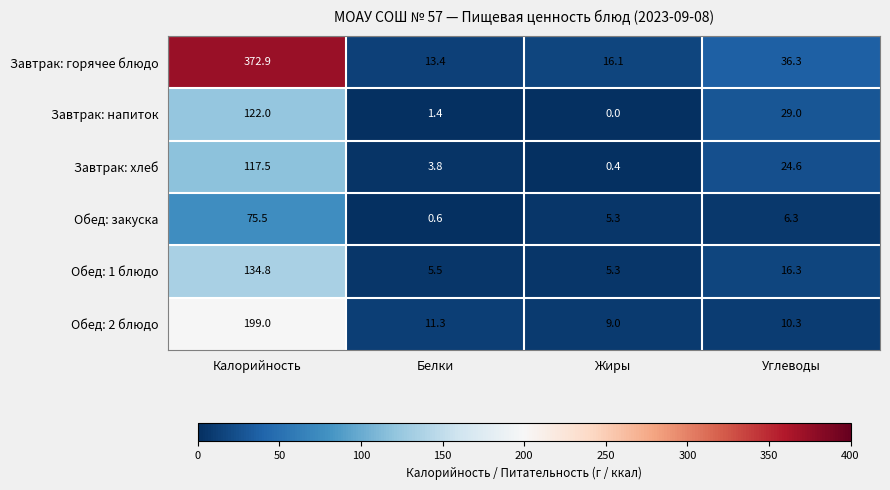

List the labels in order of Завтрак: горячее блюдо value, smallest first.

Белки, Жиры, Углеводы, Калорийность